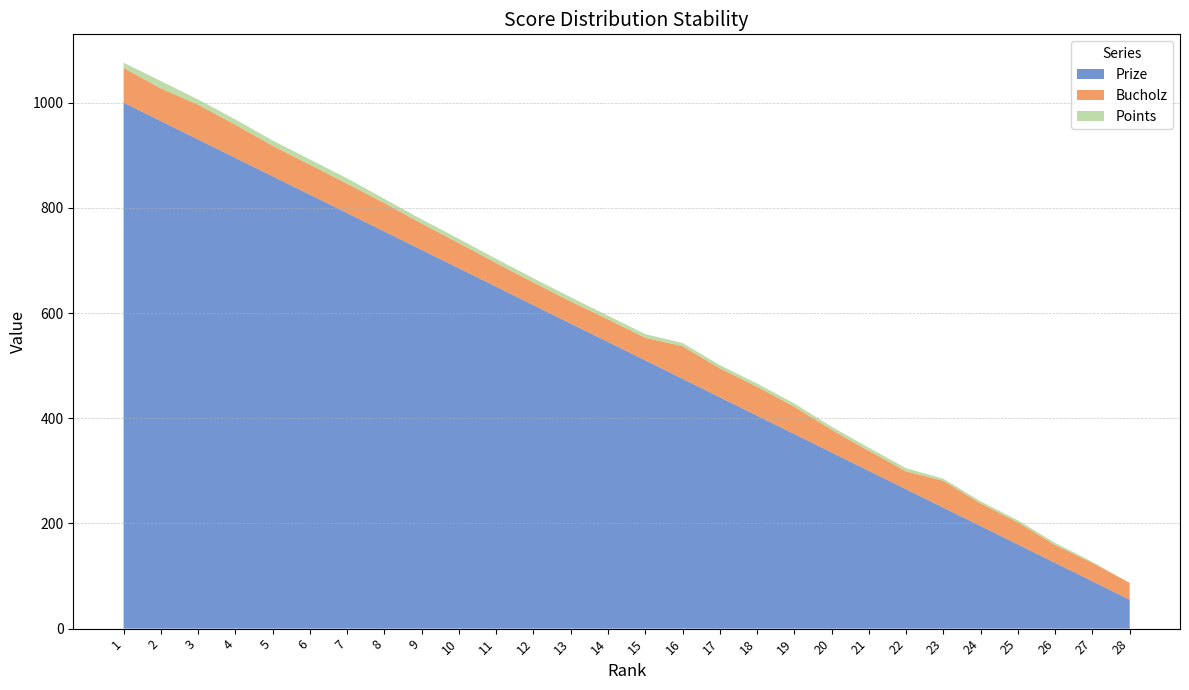

Reading left to right, transcribe all the data shown in this chart.

Prize: 1000	965	930	895	860	825	790	755	720	685	650	615	580	545	510	475	440	405	370	335	300	265	230	195	160	125	90	55
Bucholz: 66	62	66	63	58	57	56	54	50	48	45	43	42	43	43	62	55	55	52	43	38	34	51	43	42	34	35	32
Points: 10	14	10	10	10	10	10	8	8	8	8	8	8	7	7	6	6	6	6	6	6	6	4	4	4	4	2	0